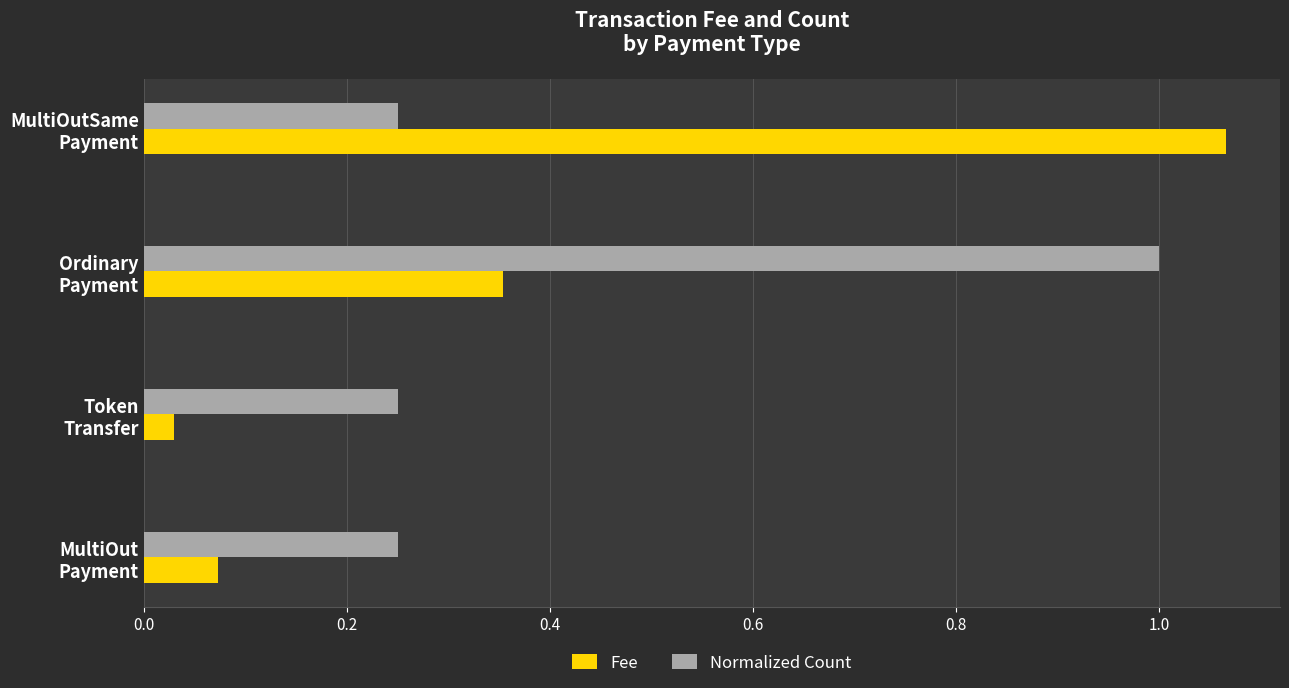

Rank the series by their maximum value, from lowest to highest.

Normalized Count, Fee